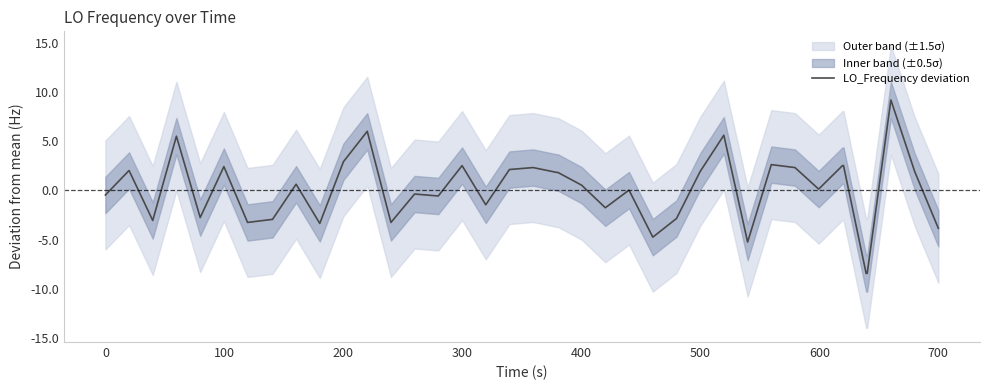

What is the maximum value shown in the chart?

9.2